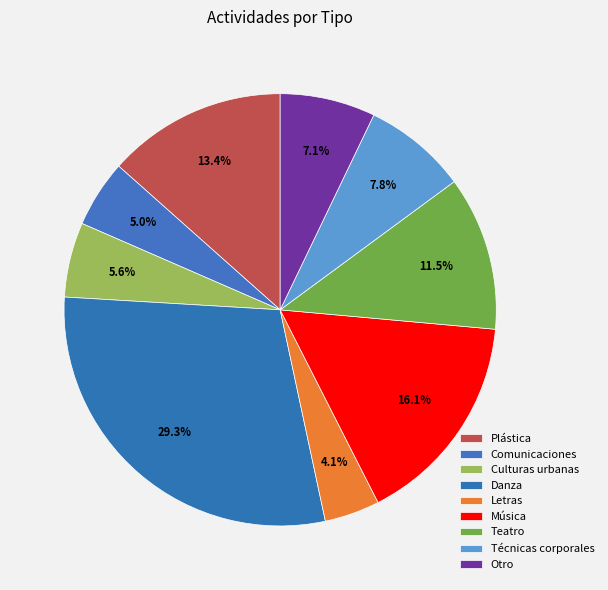

Which category has the biggest portion of the pie?

Danza